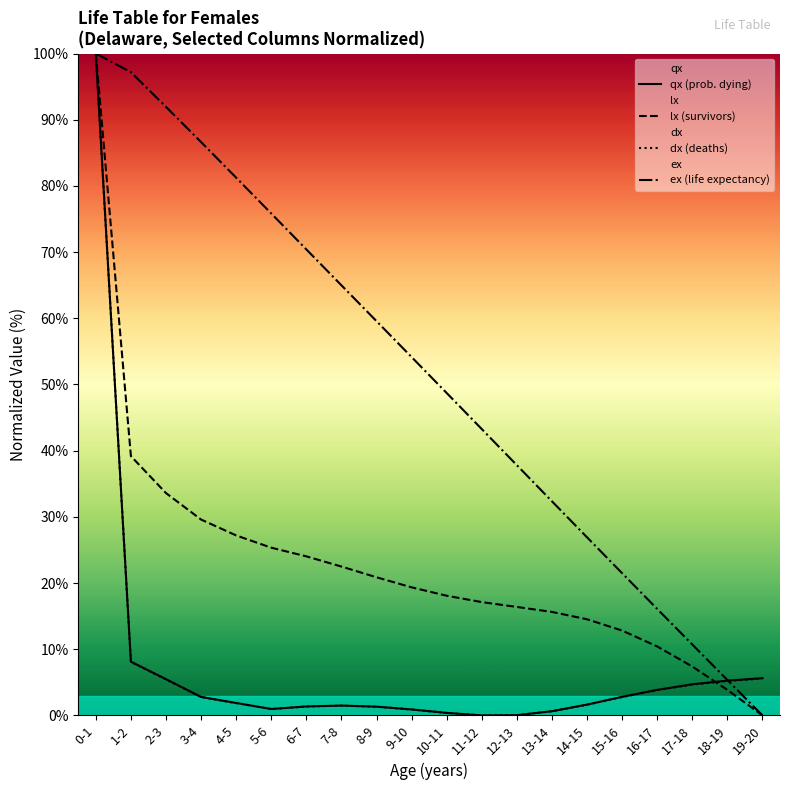

True or false: qx (prob. dying) and lx (survivors) intersect in this chart.

True